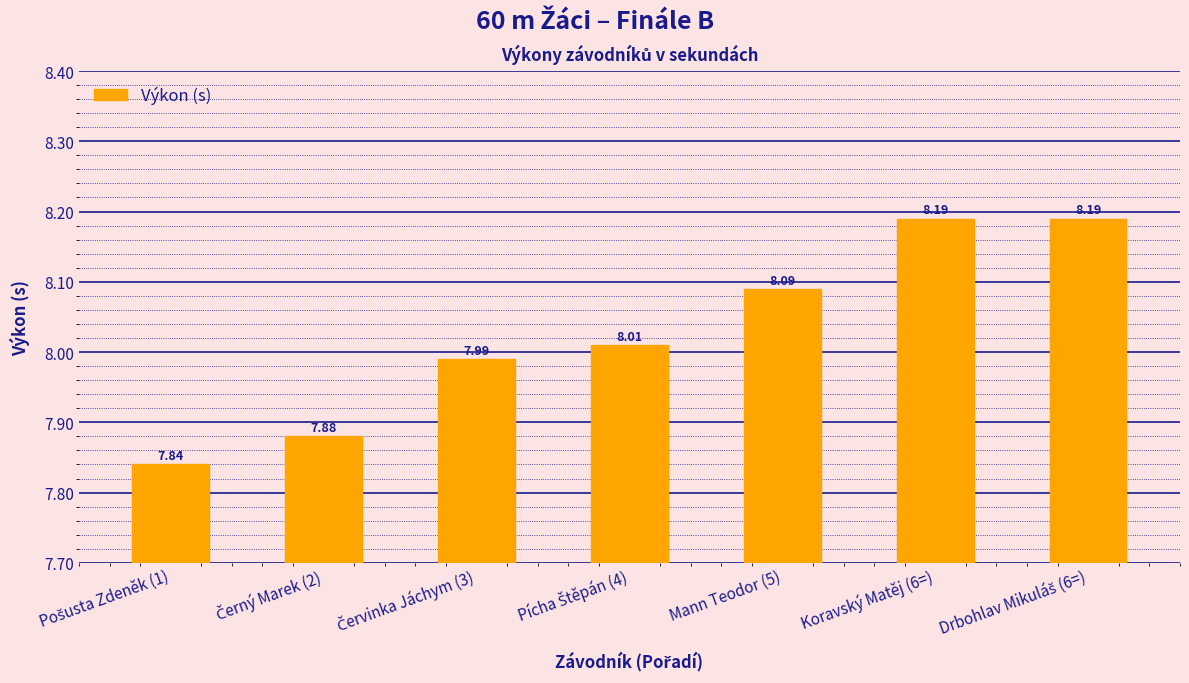

What is the difference between the second highest and second lowest values?

0.3